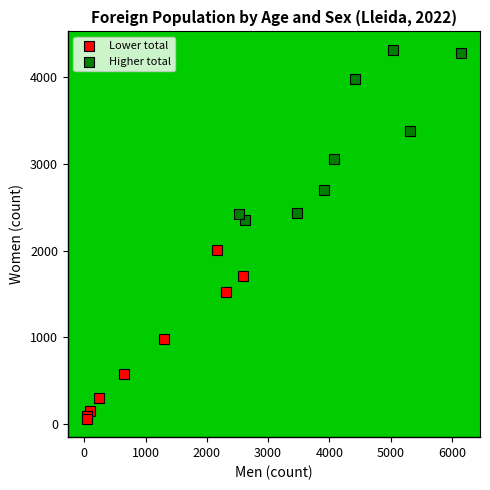

Which series contains the lowest Y value?

Lower total